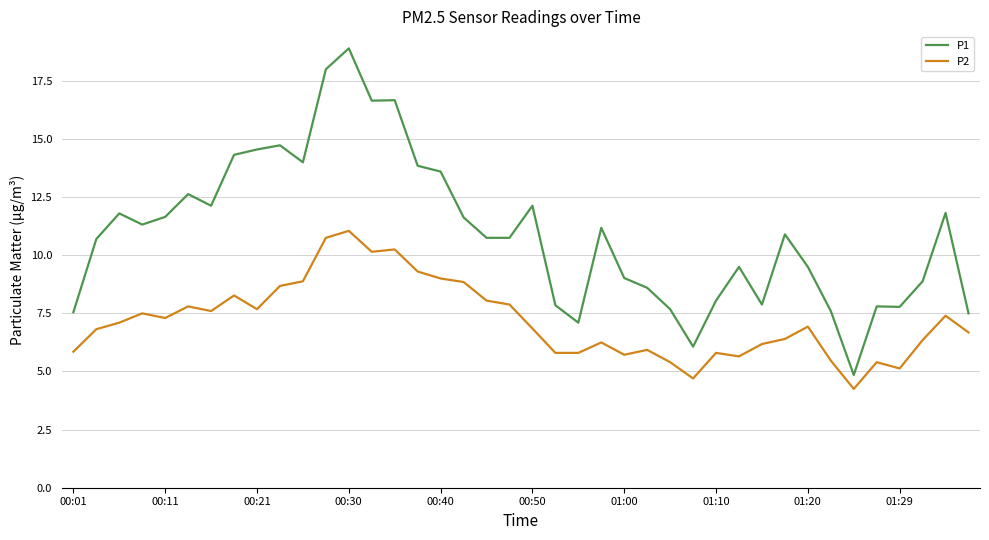

True or false: P2 and P1 intersect in this chart.

False